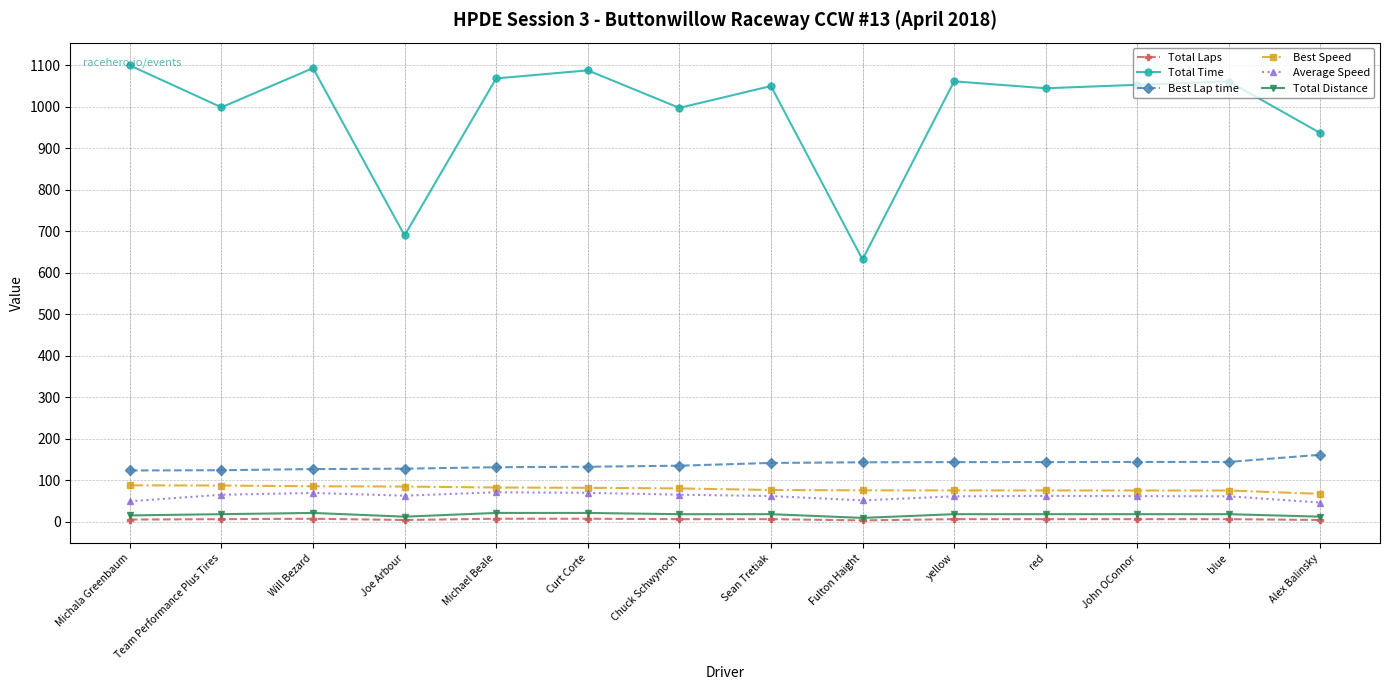

Is the value of Total Time at red greater than the value of Average Speed at Team Performance Plus Tires?

Yes